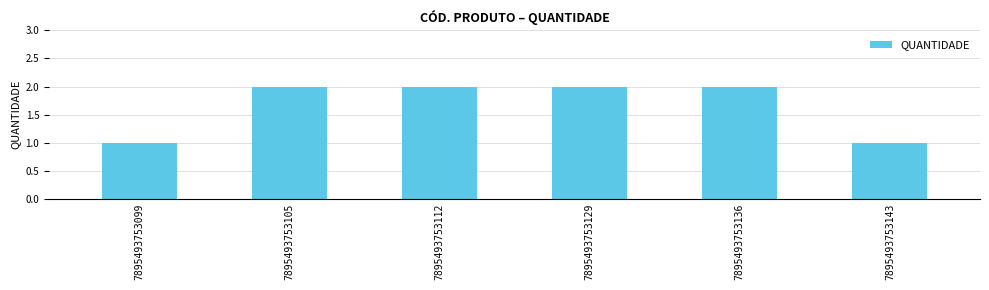

What is the sum of all values?

10